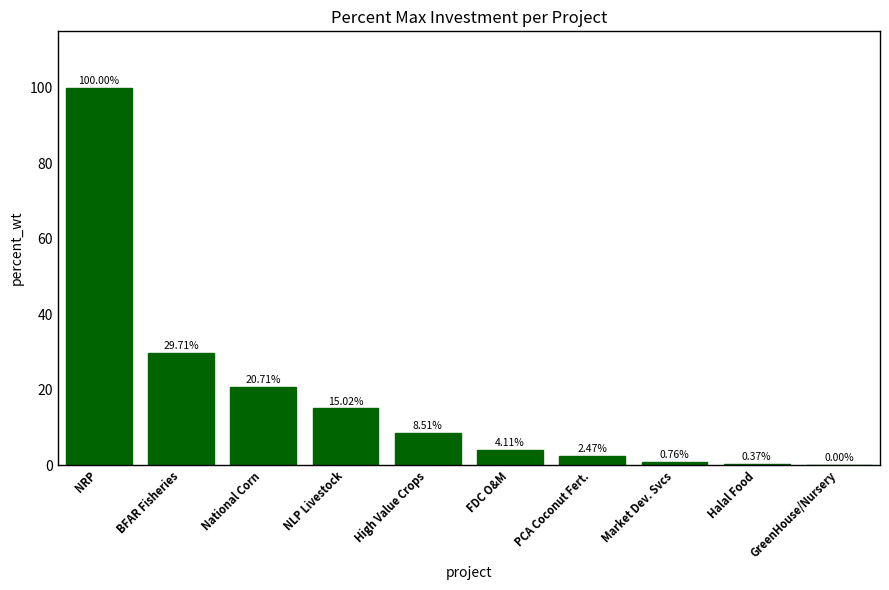

Which has a higher value, FDC O&M or BFAR Fisheries?

BFAR Fisheries